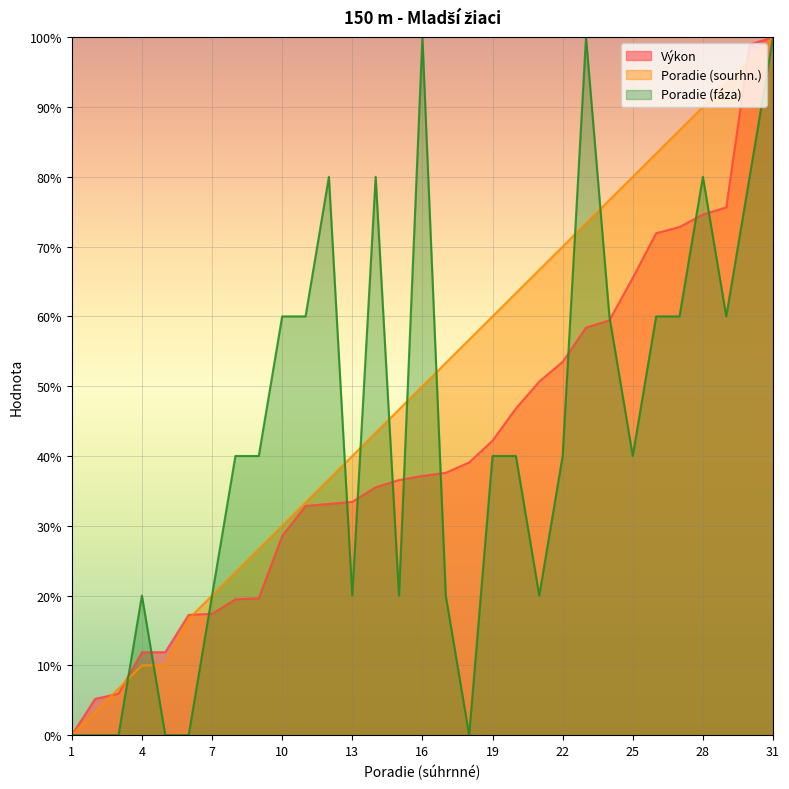

What is the average value of the Výkon series?

41.7